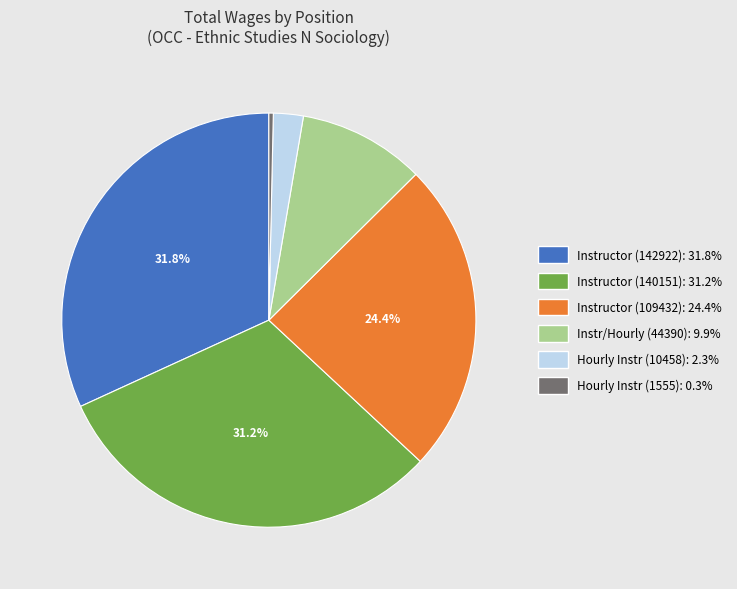

Does any single category account for the majority?

No